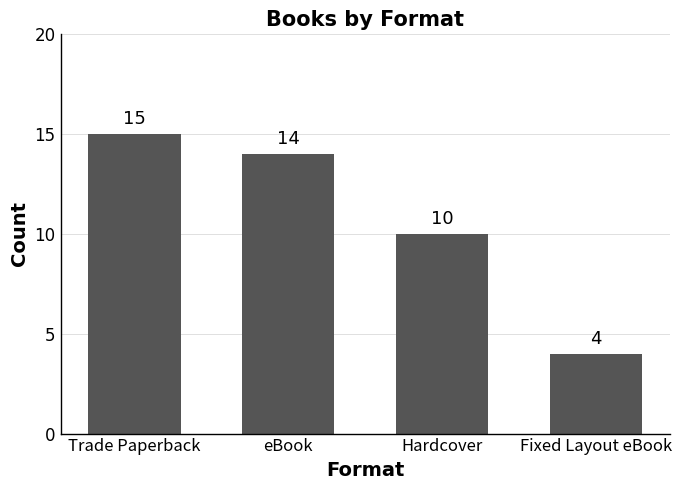

Does the chart contain any negative values?

No